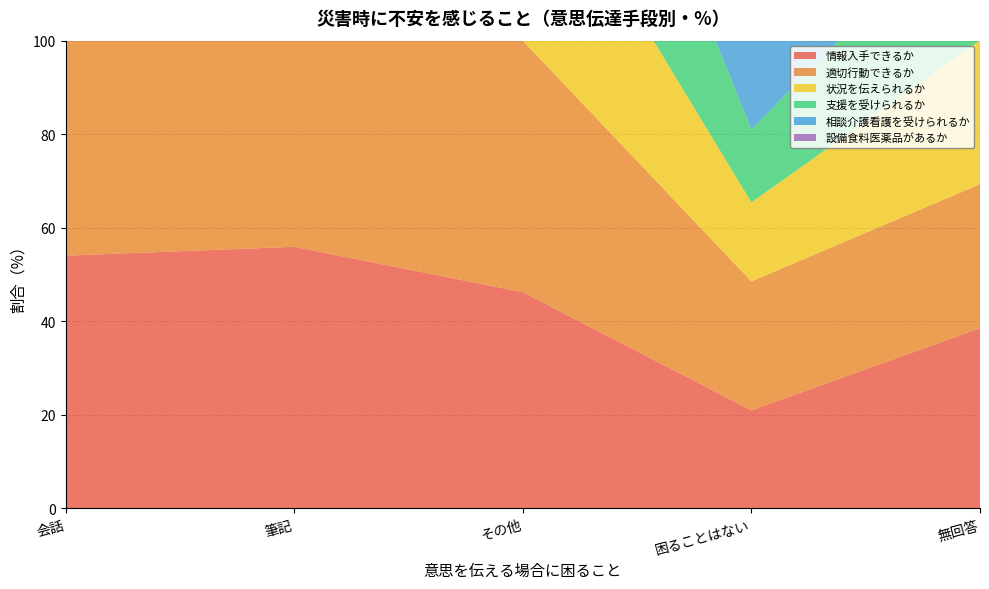

Reading left to right, transcribe all the data shown in this chart.

情報入手できるか: 会話=54.0	筆記=55.9	その他=46.2	困ることはない=20.9	無回答=38.5
適切行動できるか: 会話=63.8	筆記=65.5	その他=53.8	困ることはない=27.6	無回答=30.8
状況を伝えられるか: 会話=56.6	筆記=57.9	その他=46.2	困ることはない=16.9	無回答=30.8
支援を受けられるか: 会話=54.9	筆記=58.2	その他=56.4	困ることはない=15.6	無回答=30.8
相談介護看護を受けられるか: 会話=54.9	筆記=61.3	その他=64.1	困ることはない=20.4	無回答=38.5
設備食料医薬品があるか: 会話=51.6	筆記=55.2	その他=43.6	困ることはない=25.3	無回答=38.5